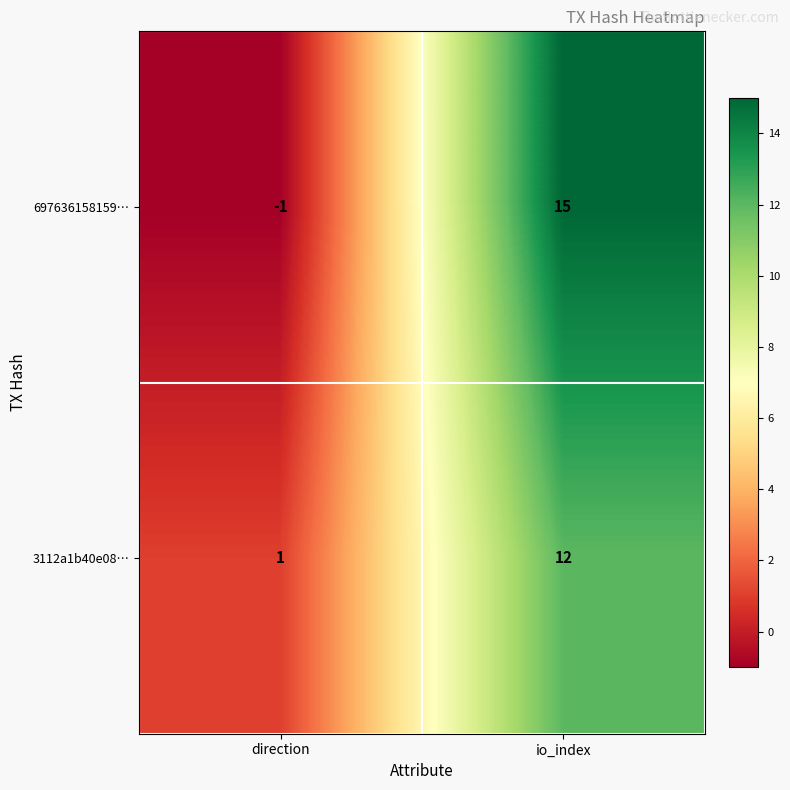

What is the maximum value for 3112a1b40e08…?

12